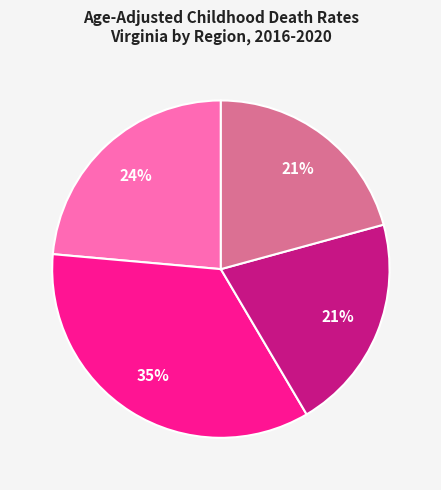

Does any single category account for the majority?

No